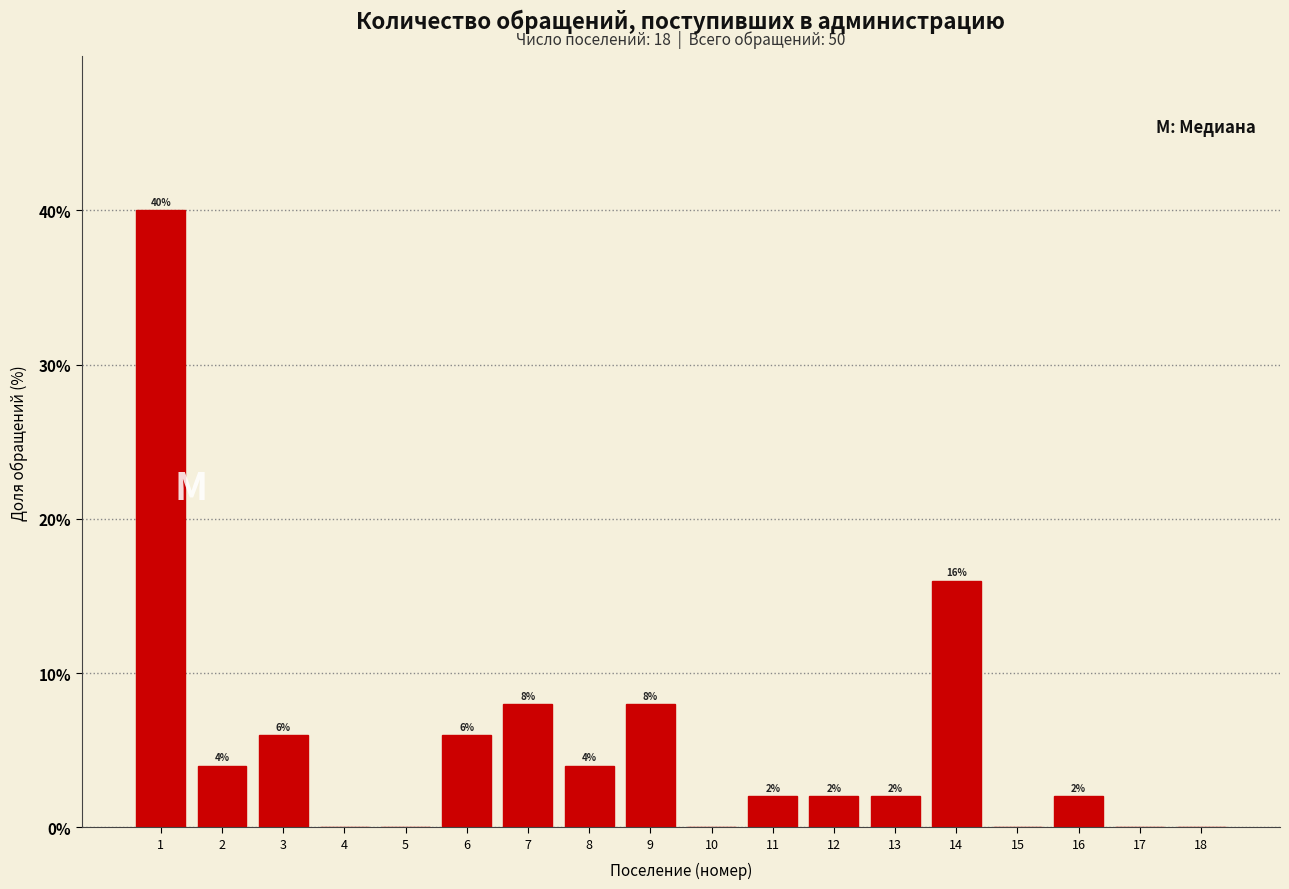

Reading left to right, what are all the values shown in this chart?

1=40	2=4	3=6	4=0	5=0	6=6	7=8	8=4	9=8	10=0	11=2	12=2	13=2	14=16	15=0	16=2	17=0	18=0